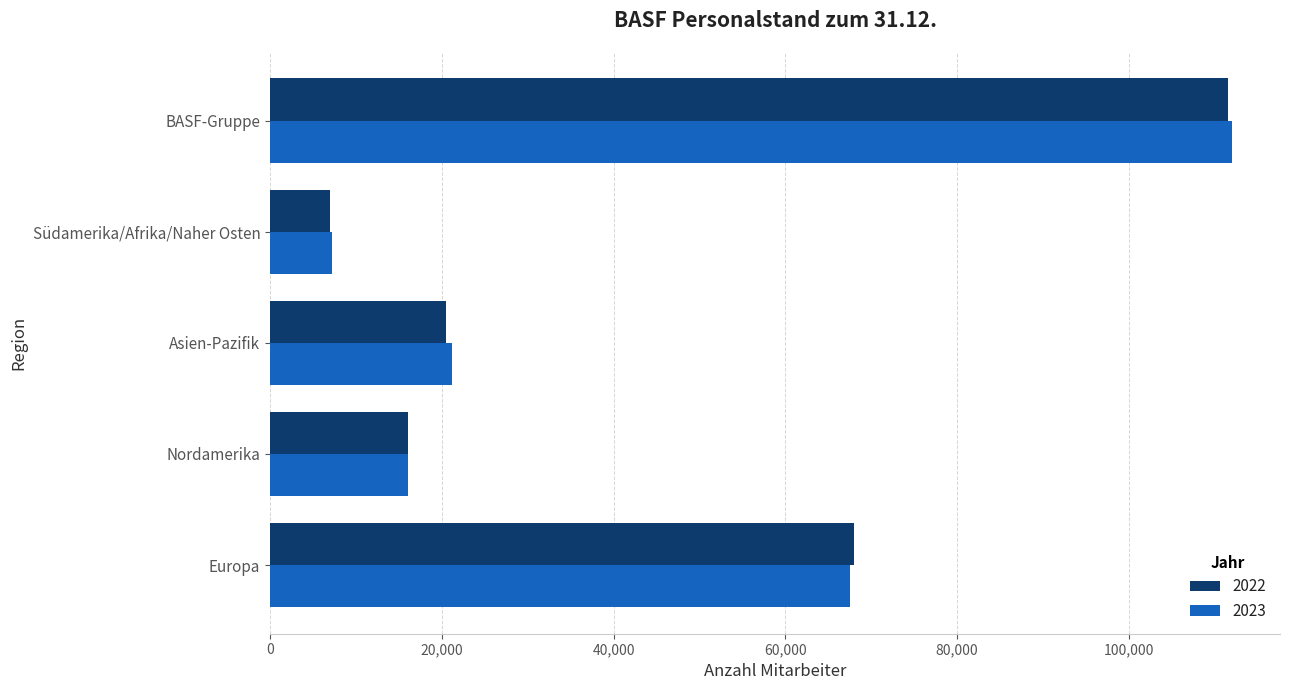

Where is 2023 nearest to the value 59583?

Europa